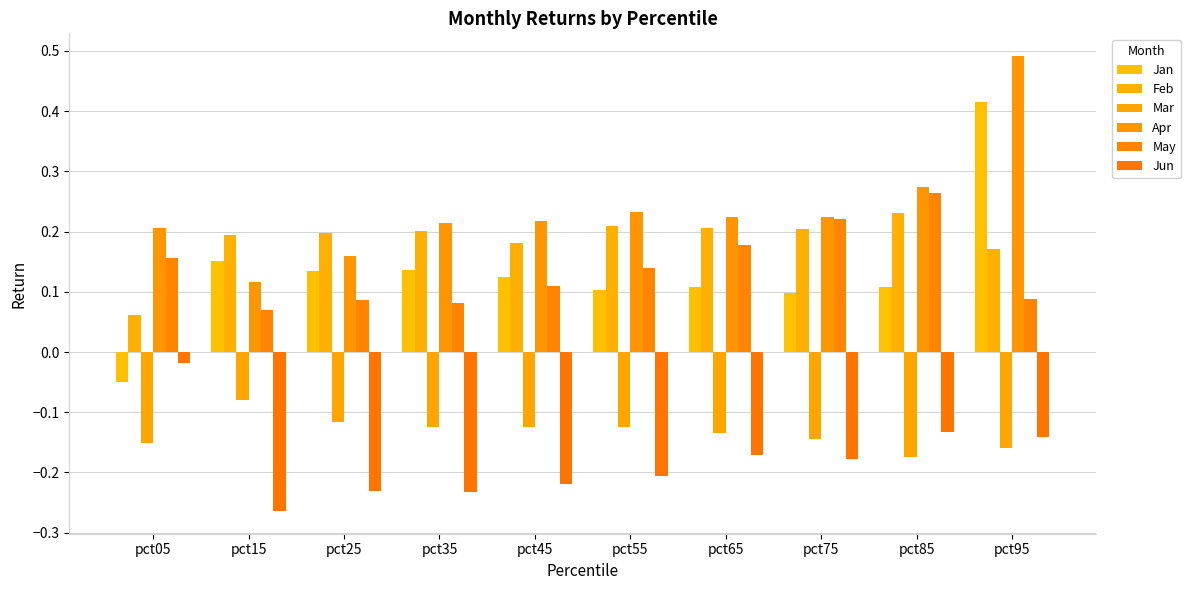

At which category does the chart reach its minimum across all series?

pct15